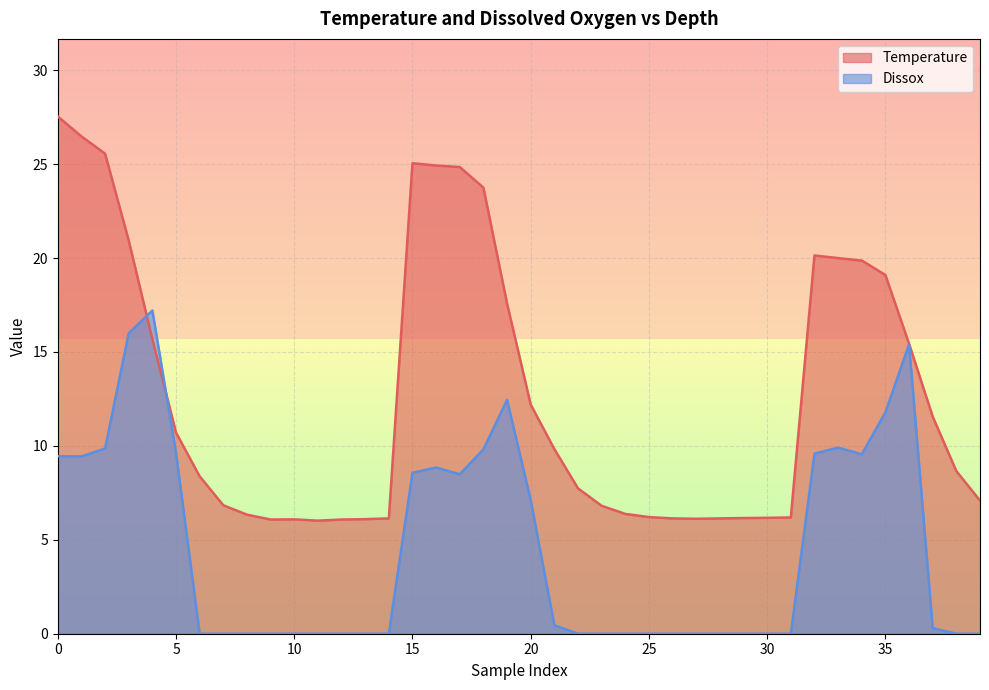

After their last crossing, which series has the higher values: Temperature or Dissox?

Temperature